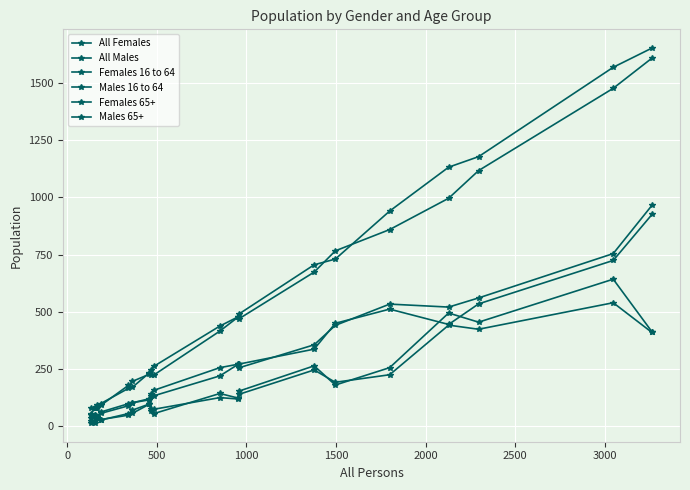

Count the number of categories in the chart.

20